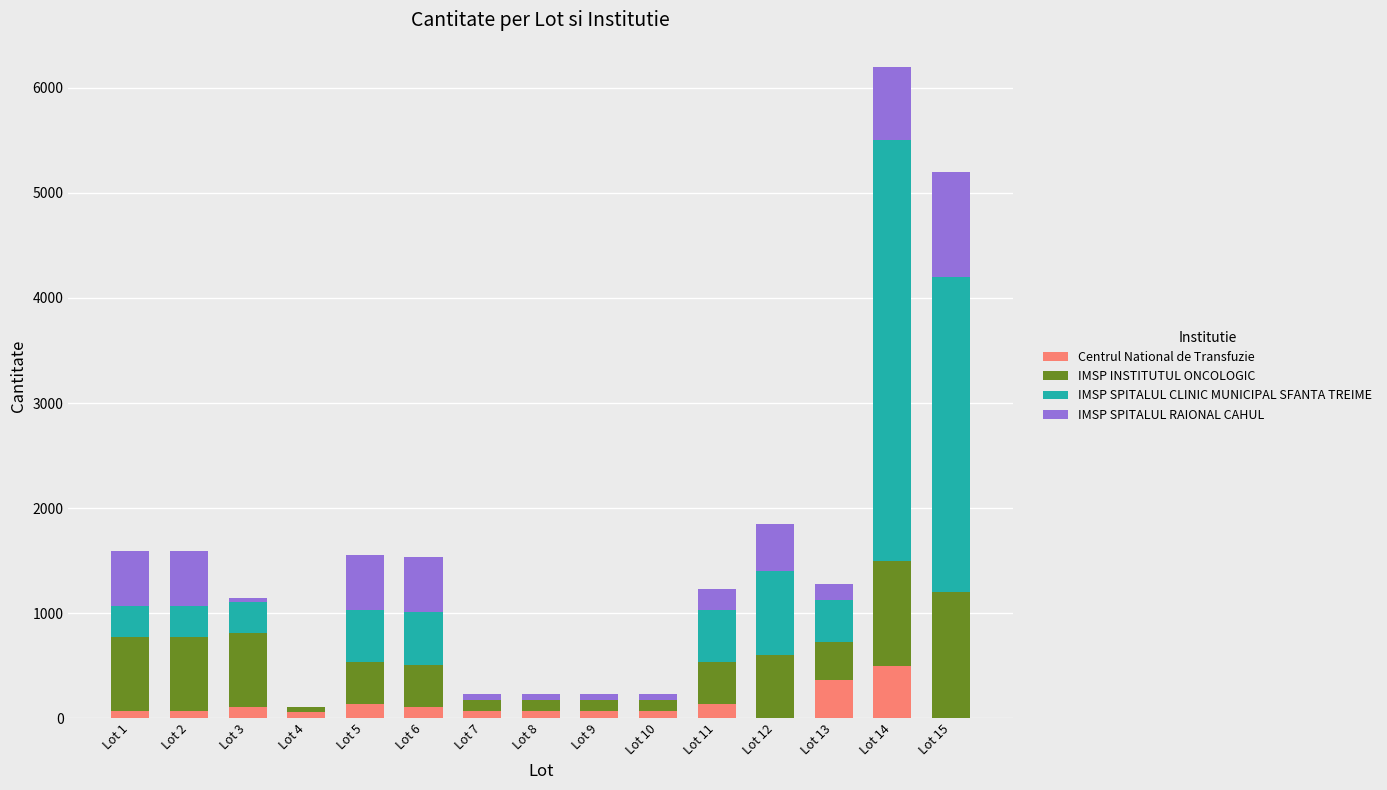

Which category has the highest value in the Centrul National de Transfuzie series?

Lot 14